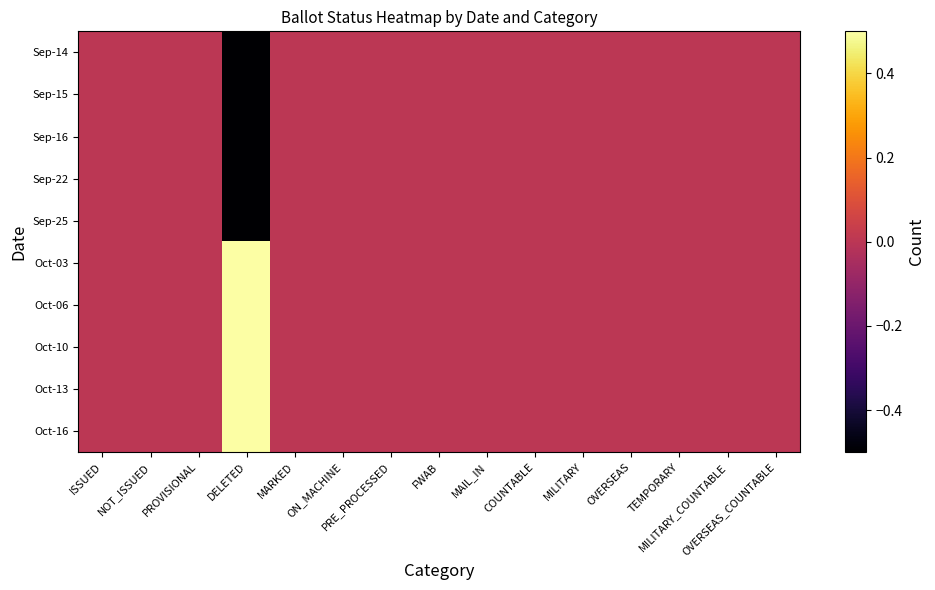

Reading left to right, what are all the values shown in this chart?

Sep-14: ISSUED=0.0	NOT_ISSUED=0.0	PROVISIONAL=0.0	DELETED=-0.5	MARKED=0.0	ON_MACHINE=0.0	PRE_PROCESSED=0.0	FWAB=0.0	MAIL_IN=0.0	COUNTABLE=0.0	MILITARY=0.0	OVERSEAS=0.0	TEMPORARY=0.0	MILITARY_COUNTABLE=0.0	OVERSEAS_COUNTABLE=0.0
Sep-15: ISSUED=0.0	NOT_ISSUED=0.0	PROVISIONAL=0.0	DELETED=-0.5	MARKED=0.0	ON_MACHINE=0.0	PRE_PROCESSED=0.0	FWAB=0.0	MAIL_IN=0.0	COUNTABLE=0.0	MILITARY=0.0	OVERSEAS=0.0	TEMPORARY=0.0	MILITARY_COUNTABLE=0.0	OVERSEAS_COUNTABLE=0.0
Sep-16: ISSUED=0.0	NOT_ISSUED=0.0	PROVISIONAL=0.0	DELETED=-0.5	MARKED=0.0	ON_MACHINE=0.0	PRE_PROCESSED=0.0	FWAB=0.0	MAIL_IN=0.0	COUNTABLE=0.0	MILITARY=0.0	OVERSEAS=0.0	TEMPORARY=0.0	MILITARY_COUNTABLE=0.0	OVERSEAS_COUNTABLE=0.0
Sep-22: ISSUED=0.0	NOT_ISSUED=0.0	PROVISIONAL=0.0	DELETED=-0.5	MARKED=0.0	ON_MACHINE=0.0	PRE_PROCESSED=0.0	FWAB=0.0	MAIL_IN=0.0	COUNTABLE=0.0	MILITARY=0.0	OVERSEAS=0.0	TEMPORARY=0.0	MILITARY_COUNTABLE=0.0	OVERSEAS_COUNTABLE=0.0
Sep-25: ISSUED=0.0	NOT_ISSUED=0.0	PROVISIONAL=0.0	DELETED=-0.5	MARKED=0.0	ON_MACHINE=0.0	PRE_PROCESSED=0.0	FWAB=0.0	MAIL_IN=0.0	COUNTABLE=0.0	MILITARY=0.0	OVERSEAS=0.0	TEMPORARY=0.0	MILITARY_COUNTABLE=0.0	OVERSEAS_COUNTABLE=0.0
Oct-03: ISSUED=0.0	NOT_ISSUED=0.0	PROVISIONAL=0.0	DELETED=0.5	MARKED=0.0	ON_MACHINE=0.0	PRE_PROCESSED=0.0	FWAB=0.0	MAIL_IN=0.0	COUNTABLE=0.0	MILITARY=0.0	OVERSEAS=0.0	TEMPORARY=0.0	MILITARY_COUNTABLE=0.0	OVERSEAS_COUNTABLE=0.0
Oct-06: ISSUED=0.0	NOT_ISSUED=0.0	PROVISIONAL=0.0	DELETED=0.5	MARKED=0.0	ON_MACHINE=0.0	PRE_PROCESSED=0.0	FWAB=0.0	MAIL_IN=0.0	COUNTABLE=0.0	MILITARY=0.0	OVERSEAS=0.0	TEMPORARY=0.0	MILITARY_COUNTABLE=0.0	OVERSEAS_COUNTABLE=0.0
Oct-10: ISSUED=0.0	NOT_ISSUED=0.0	PROVISIONAL=0.0	DELETED=0.5	MARKED=0.0	ON_MACHINE=0.0	PRE_PROCESSED=0.0	FWAB=0.0	MAIL_IN=0.0	COUNTABLE=0.0	MILITARY=0.0	OVERSEAS=0.0	TEMPORARY=0.0	MILITARY_COUNTABLE=0.0	OVERSEAS_COUNTABLE=0.0
Oct-13: ISSUED=0.0	NOT_ISSUED=0.0	PROVISIONAL=0.0	DELETED=0.5	MARKED=0.0	ON_MACHINE=0.0	PRE_PROCESSED=0.0	FWAB=0.0	MAIL_IN=0.0	COUNTABLE=0.0	MILITARY=0.0	OVERSEAS=0.0	TEMPORARY=0.0	MILITARY_COUNTABLE=0.0	OVERSEAS_COUNTABLE=0.0
Oct-16: ISSUED=0.0	NOT_ISSUED=0.0	PROVISIONAL=0.0	DELETED=0.5	MARKED=0.0	ON_MACHINE=0.0	PRE_PROCESSED=0.0	FWAB=0.0	MAIL_IN=0.0	COUNTABLE=0.0	MILITARY=0.0	OVERSEAS=0.0	TEMPORARY=0.0	MILITARY_COUNTABLE=0.0	OVERSEAS_COUNTABLE=0.0